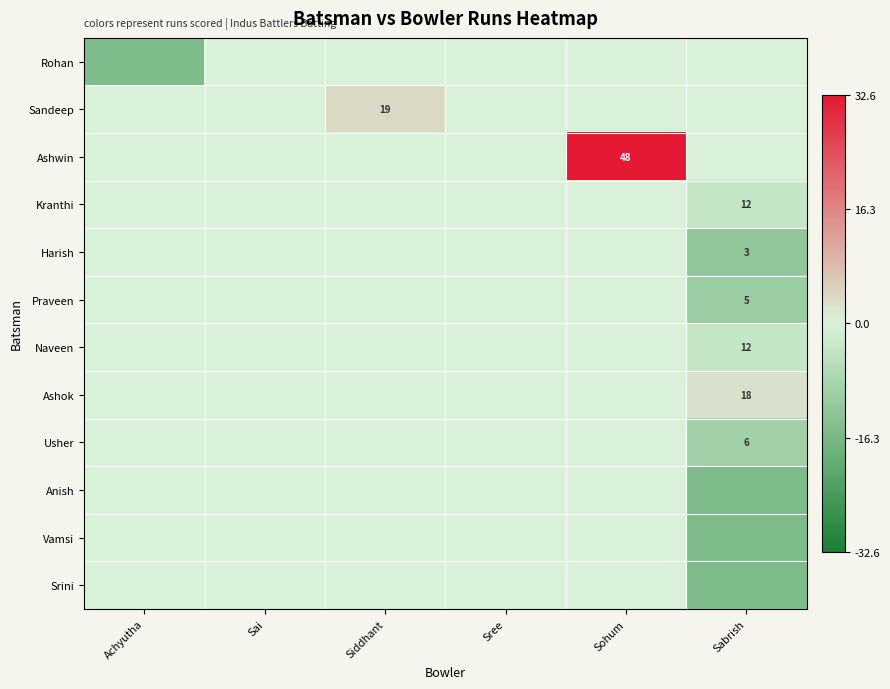

What is the sum of all Rohan values?

-15.4